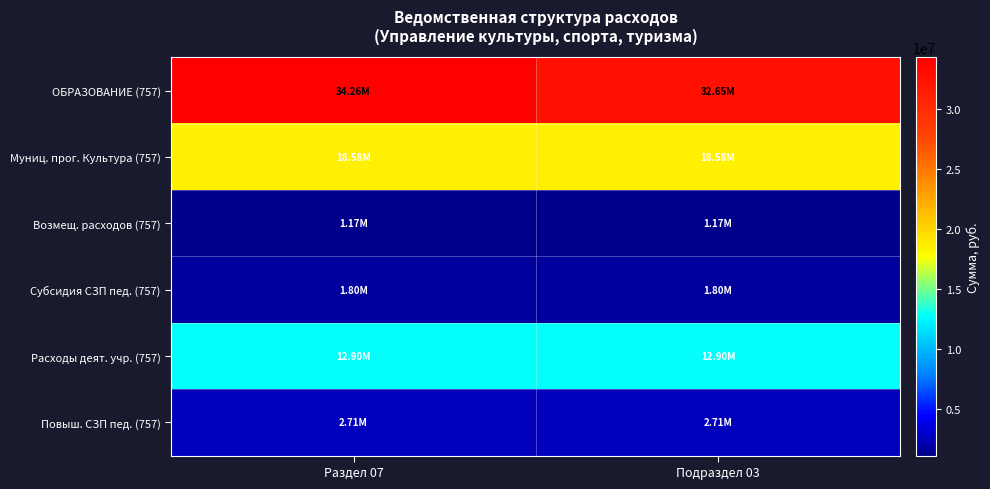

Which series has the largest range (max minus min)?

ОБРАЗОВАНИЕ (757)